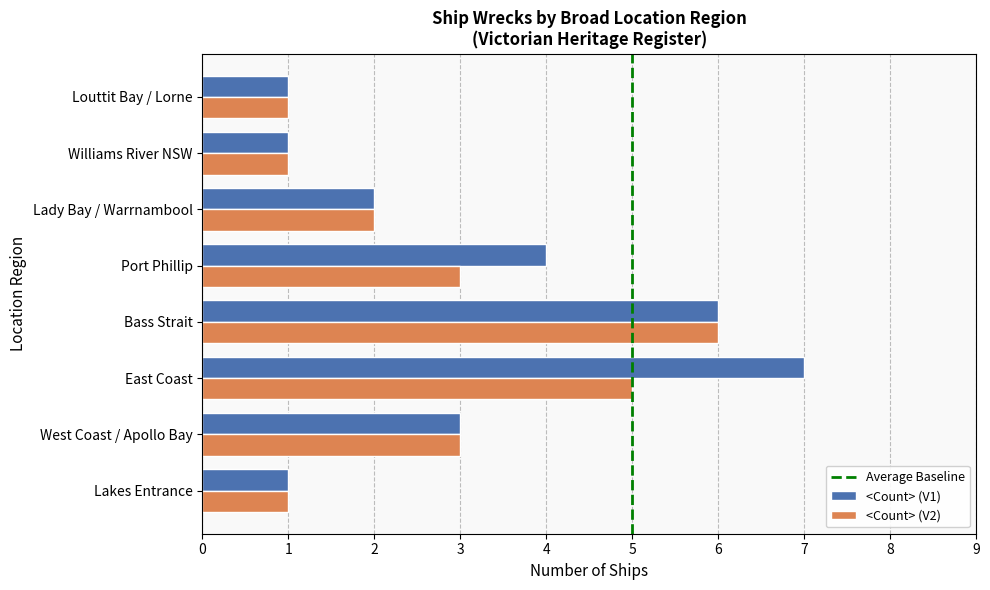

Reading left to right, transcribe all the data shown in this chart.

5	5	4	3	3	2	2	1	1